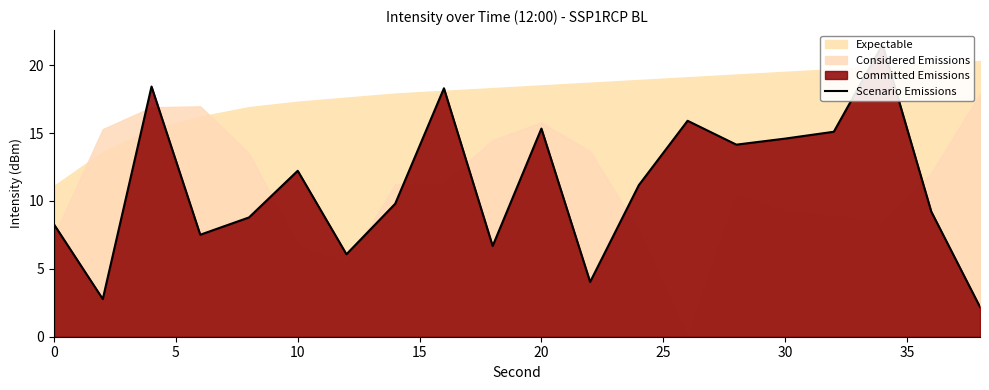

What is the average value?

11.1